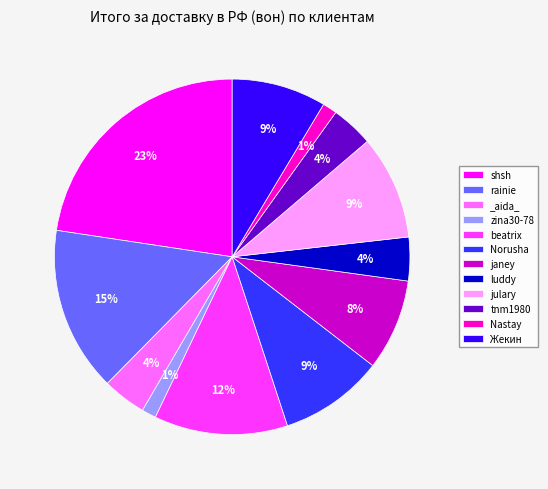

To the nearest percent, what percentage of the pie is beatrix?

12%